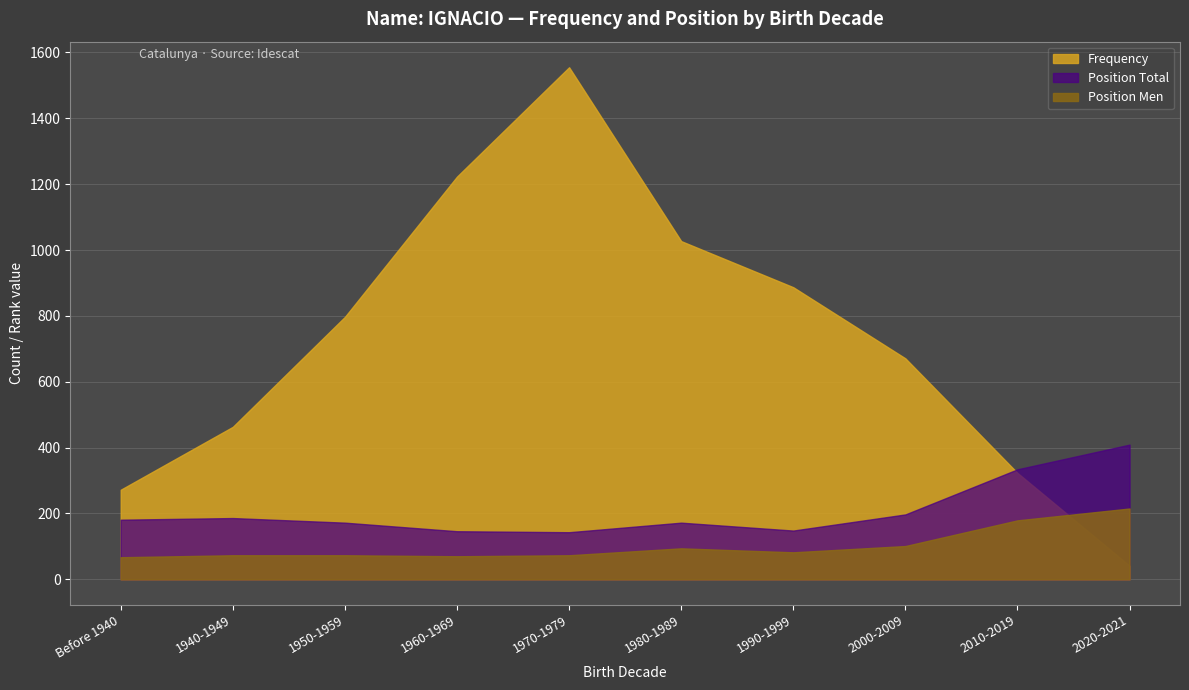

The Position Total series shows 409 at 2020-2021. True or false?

True